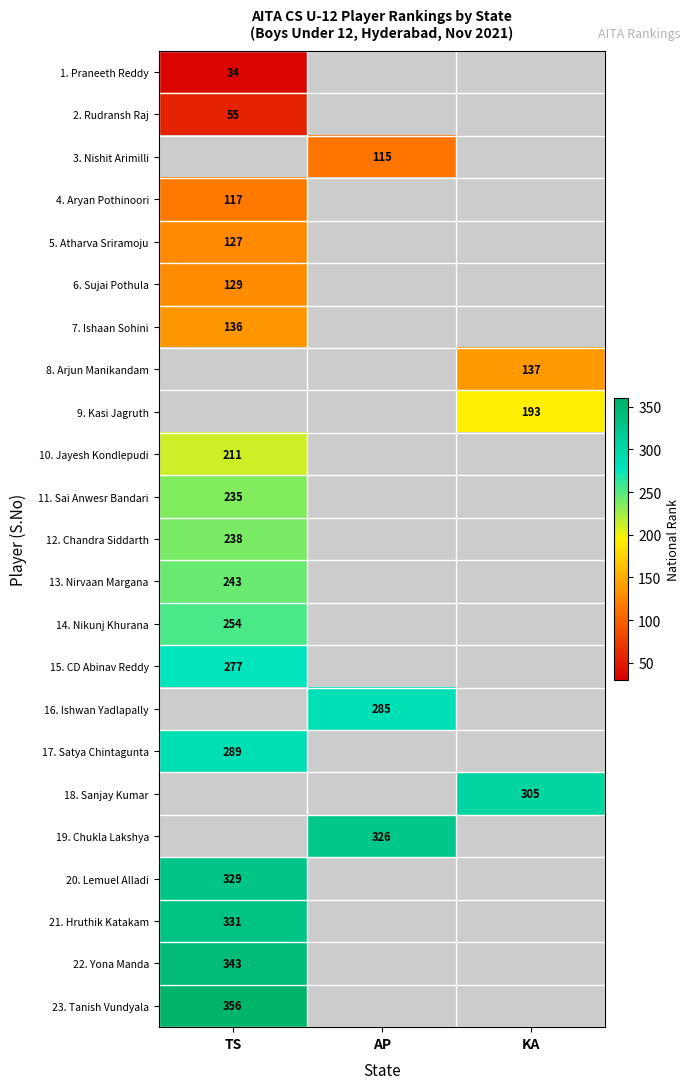

At how many categories does at least one series exceed 62?

3